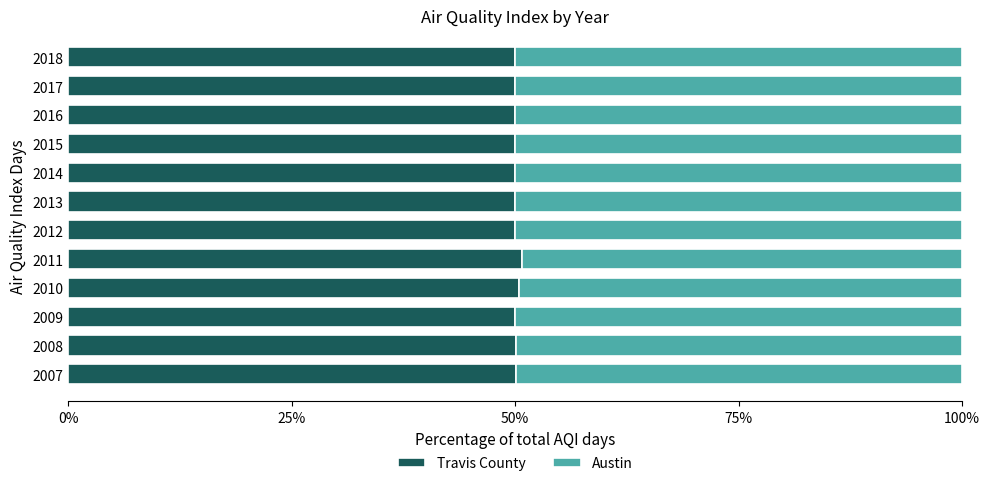

The value of Travis County at 2018 is 26.5. True or false?

False